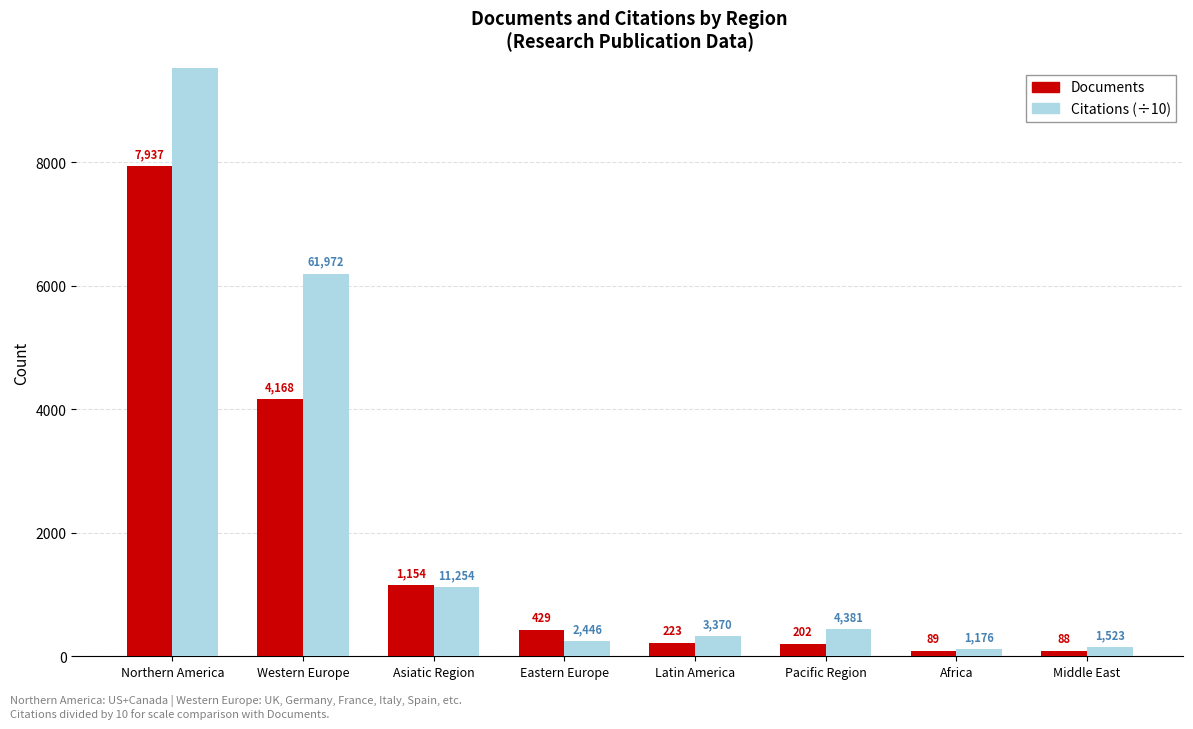

Between Middle East and Western Europe, which is larger?

Western Europe